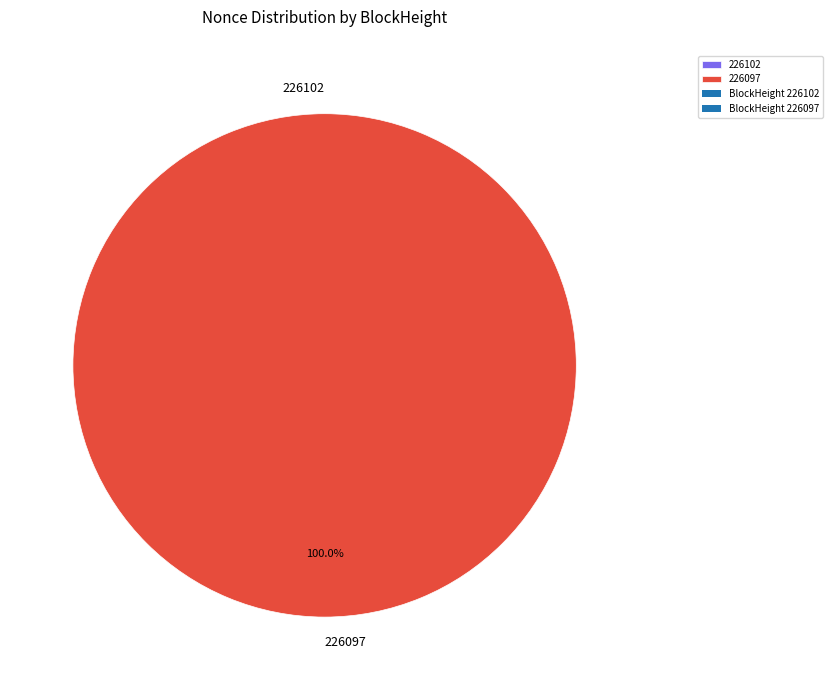

How many segments does this pie chart have?

2